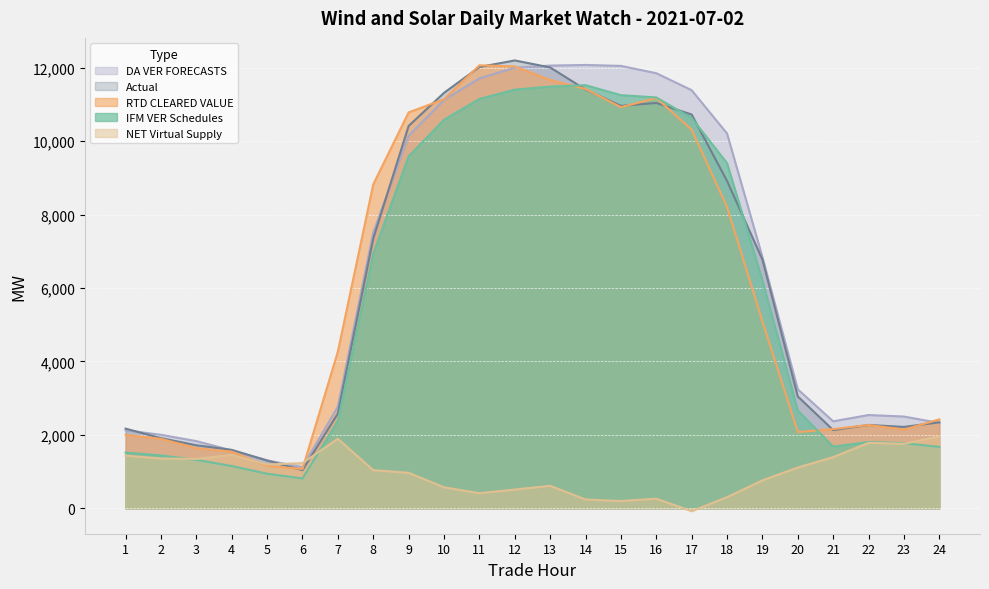

True or false: Actual and IFM VER Schedules cross at least once.

True